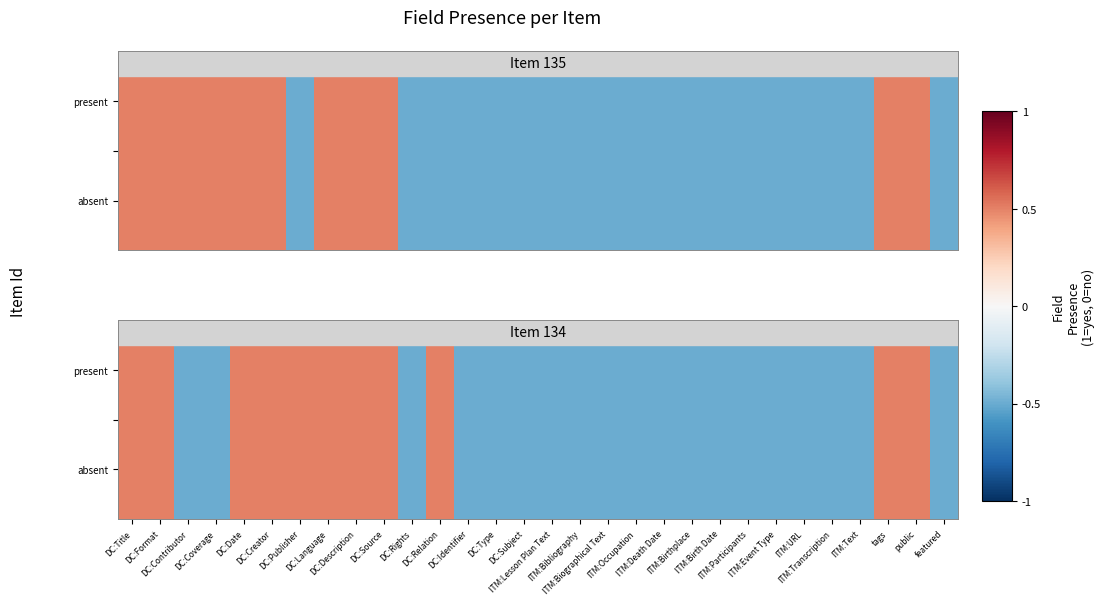

True or false: the data shows -0.5 at DC:Type.

True